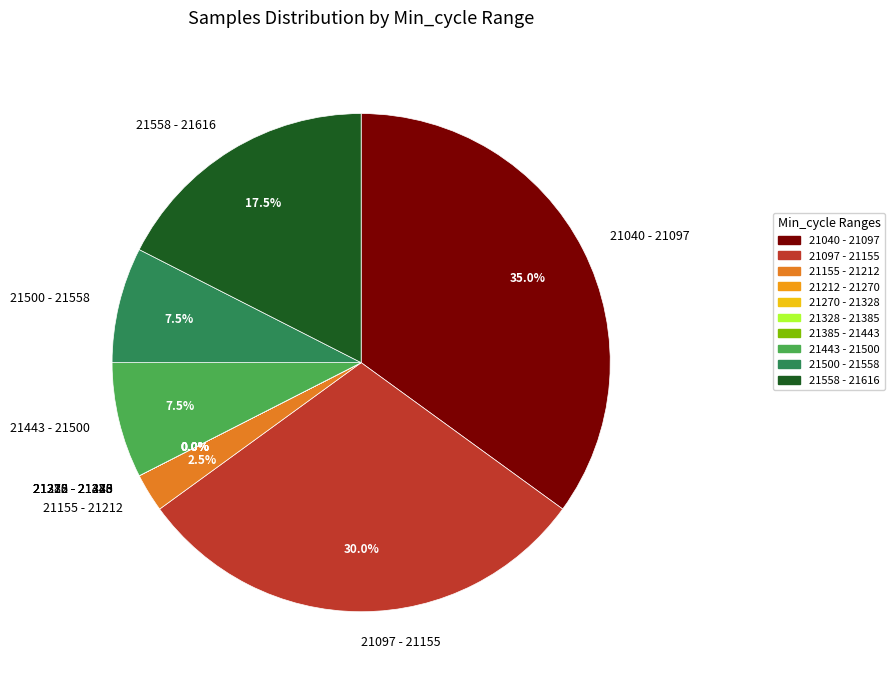

Is there any slice that represents more than half of the pie?

No